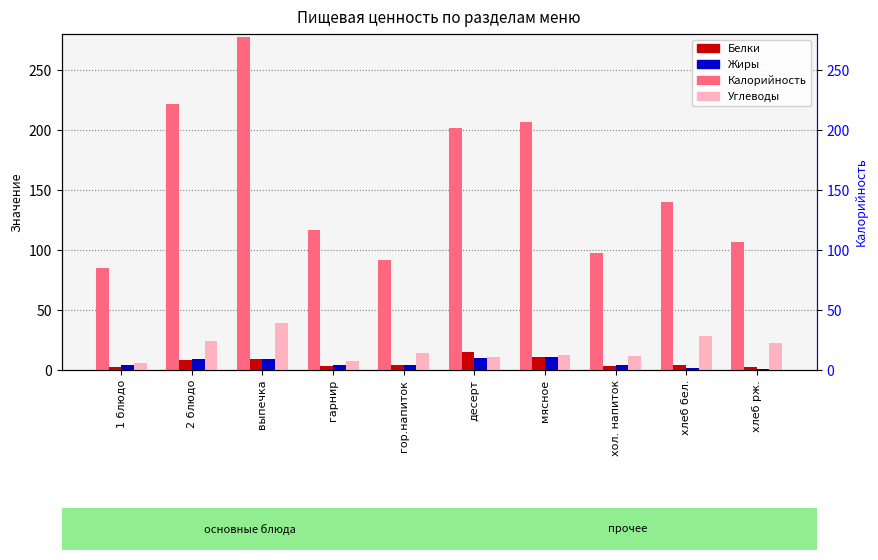

How many bars are there in total?

40